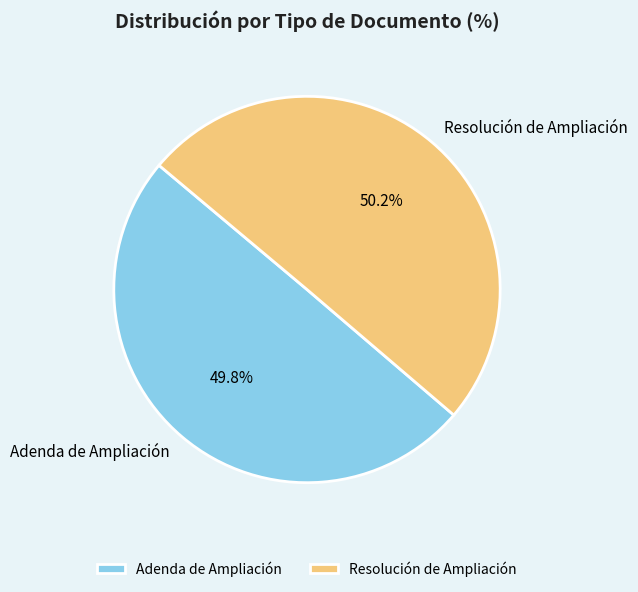

How many segments does this pie chart have?

2